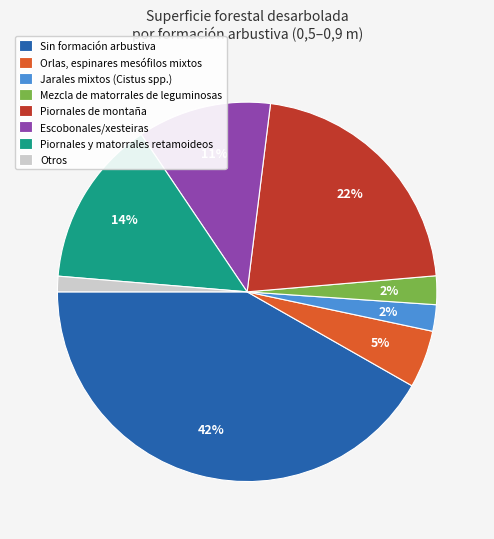

What percentage is the Piornales y matorrales retamoideos slice, to the nearest percent?

14%